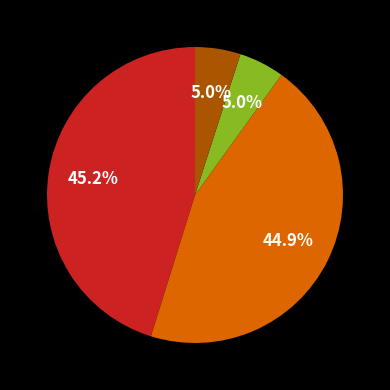

Does any single category account for the majority?

No